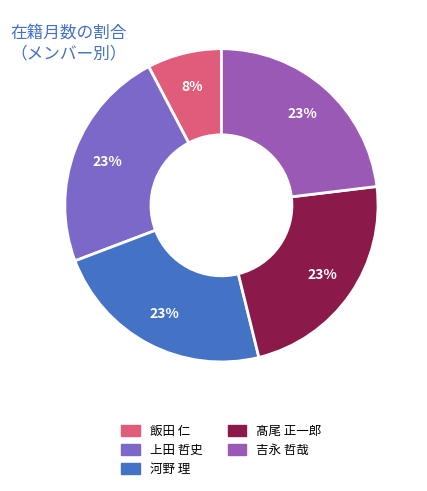

What percentage is the 髙尾 正一郎 slice, to the nearest percent?

23%